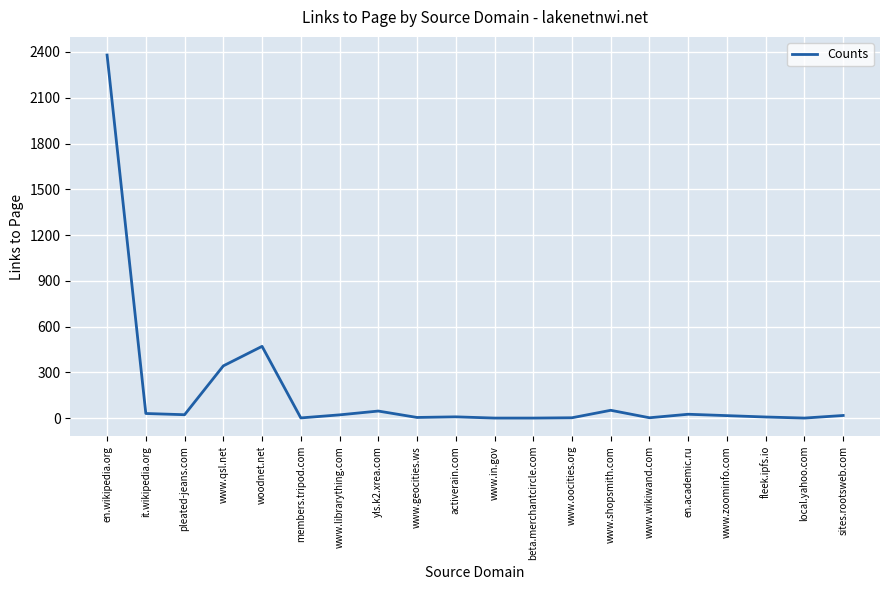

True or false: the data shows 26 at en.academic.ru.

True